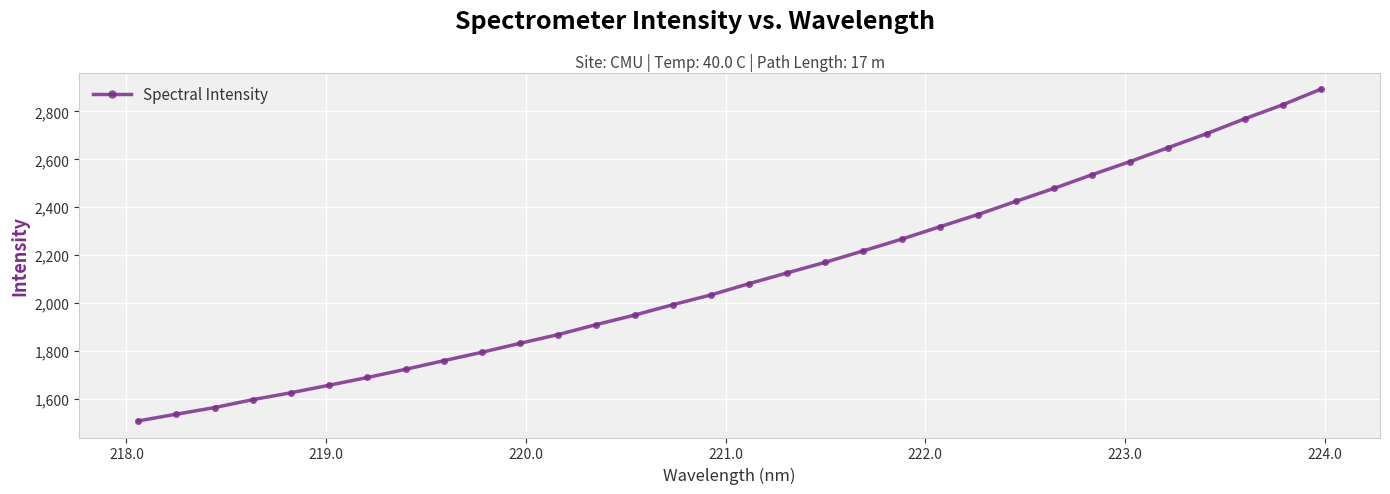

What is the value of the 11th point from the left?

1832.4